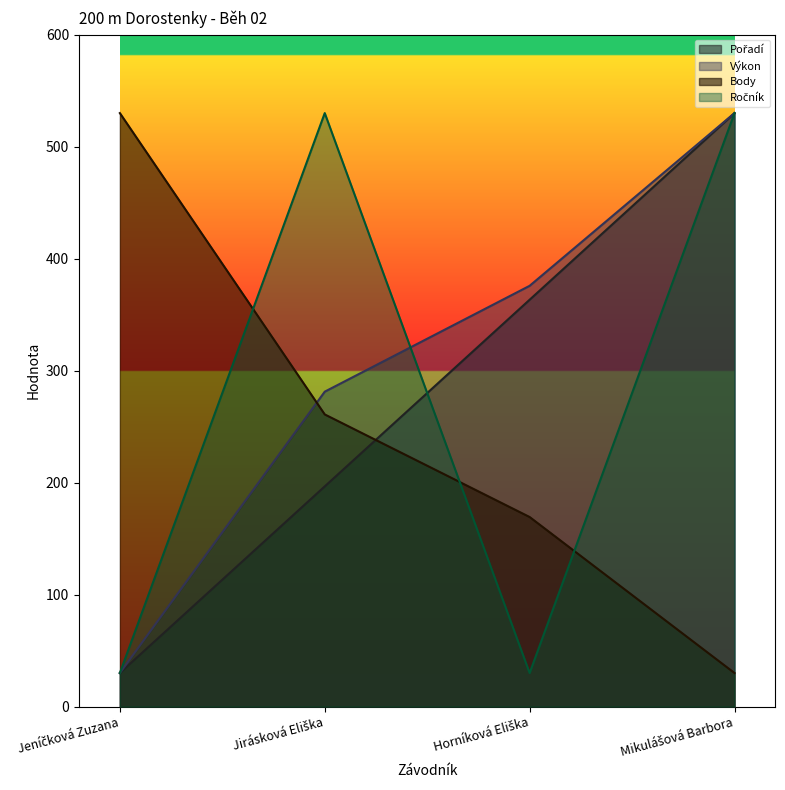

After their last crossing, which series has the higher values: Body or Pořadí?

Pořadí